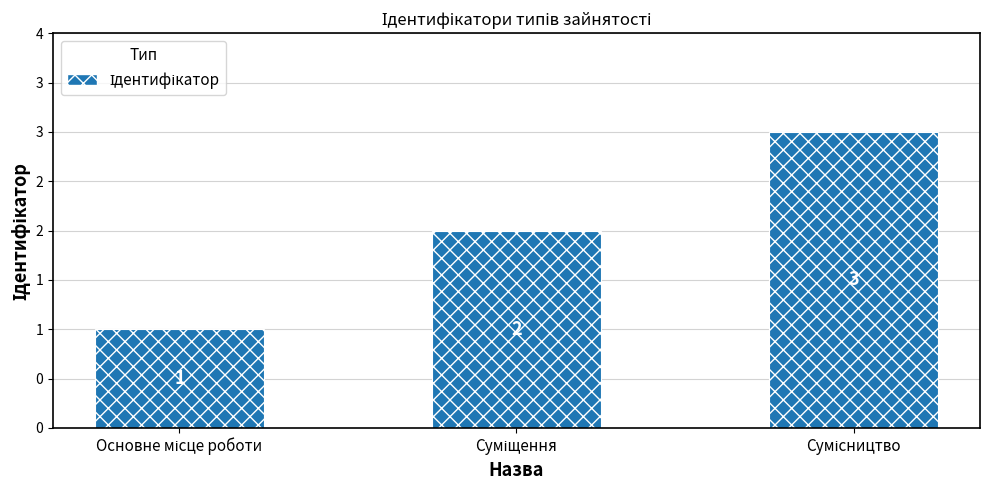

How many data points are less than 2?

1